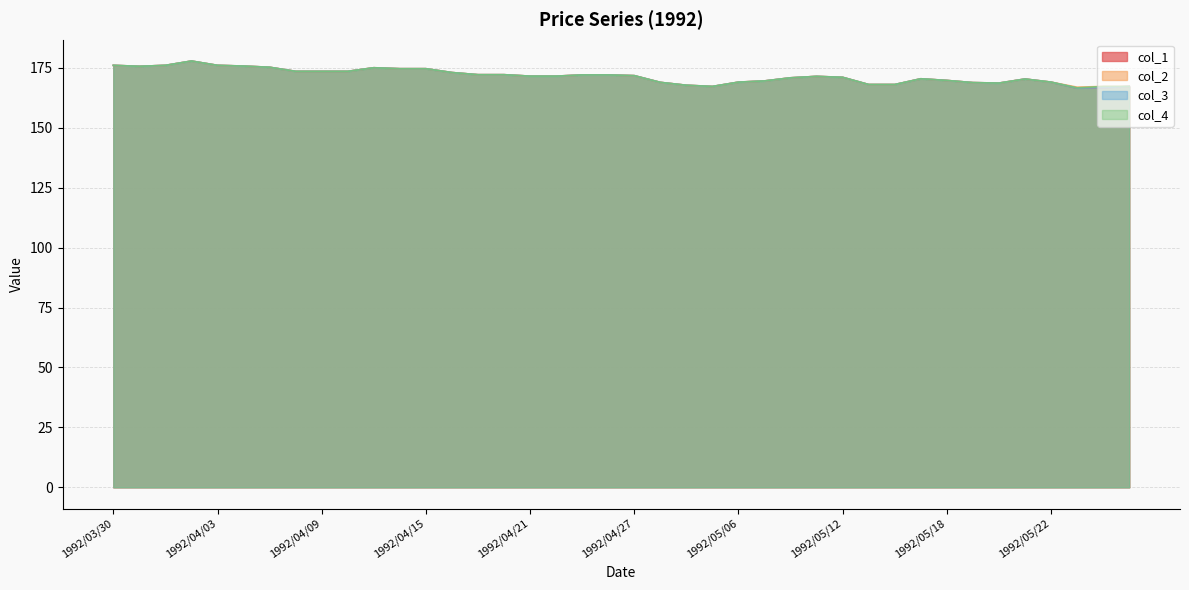

What are all the series names shown in the legend?

col_1, col_2, col_3, col_4